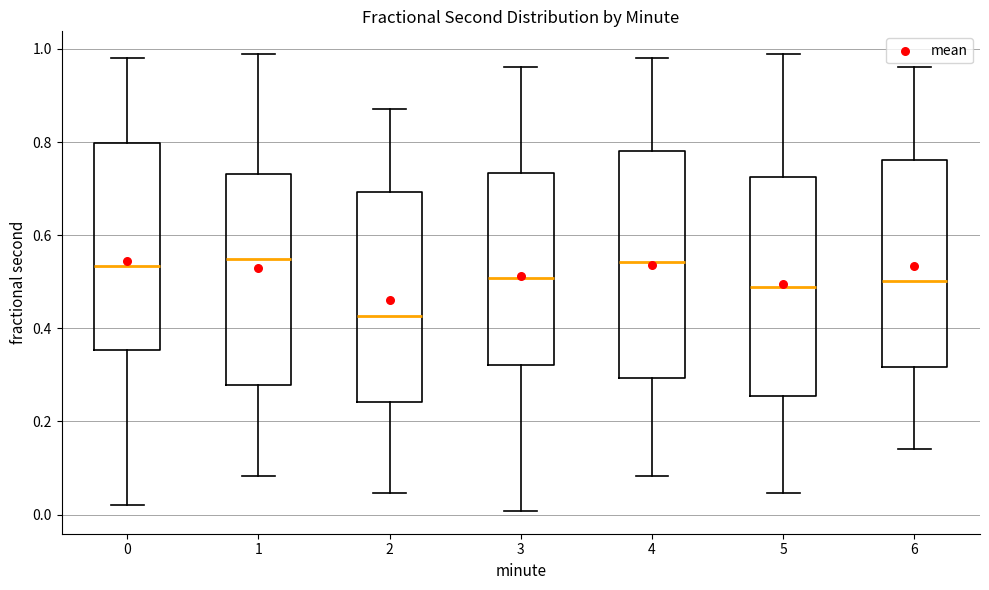

Reading left to right, read every box against the y-axis: the position of its median line, the range the box covers, and the ends of its whiskers. The values are not printed on the chart, so give them approximately, as read against the axis.

0: median 0.54, box 0.36 to 0.80, whiskers 0.02 to 0.98
1: median 0.54, box 0.28 to 0.74, whiskers 0.08 to 0.98
2: median 0.42, box 0.24 to 0.70, whiskers 0.04 to 0.86
3: median 0.50, box 0.32 to 0.74, whiskers 0.00 to 0.96
4: median 0.54, box 0.30 to 0.78, whiskers 0.08 to 0.98
5: median 0.48, box 0.26 to 0.72, whiskers 0.04 to 0.98
6: median 0.50, box 0.32 to 0.76, whiskers 0.14 to 0.96